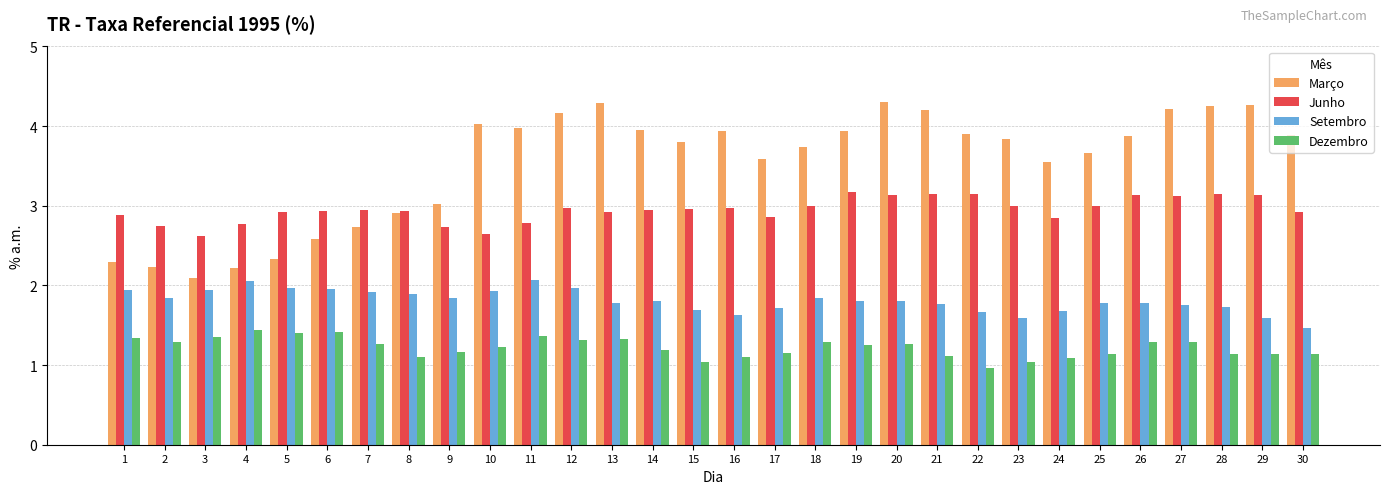

The Setembro series shows 0.7 at 22. True or false?

False